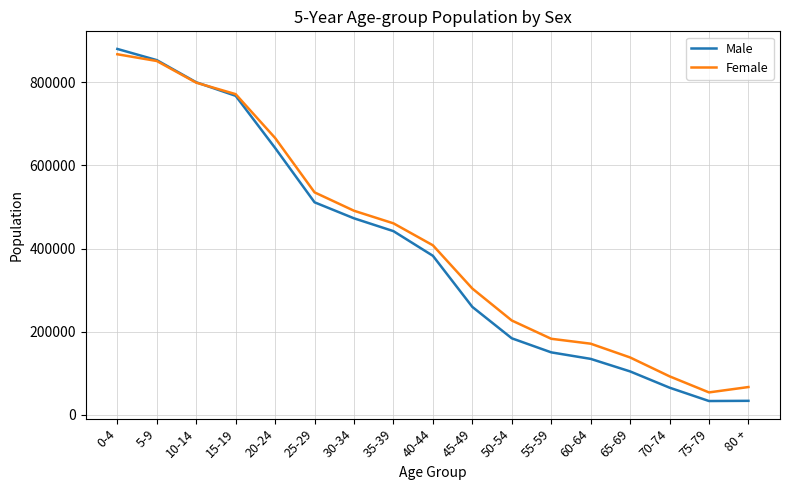

Rank the series by their maximum value, from lowest to highest.

Female, Male